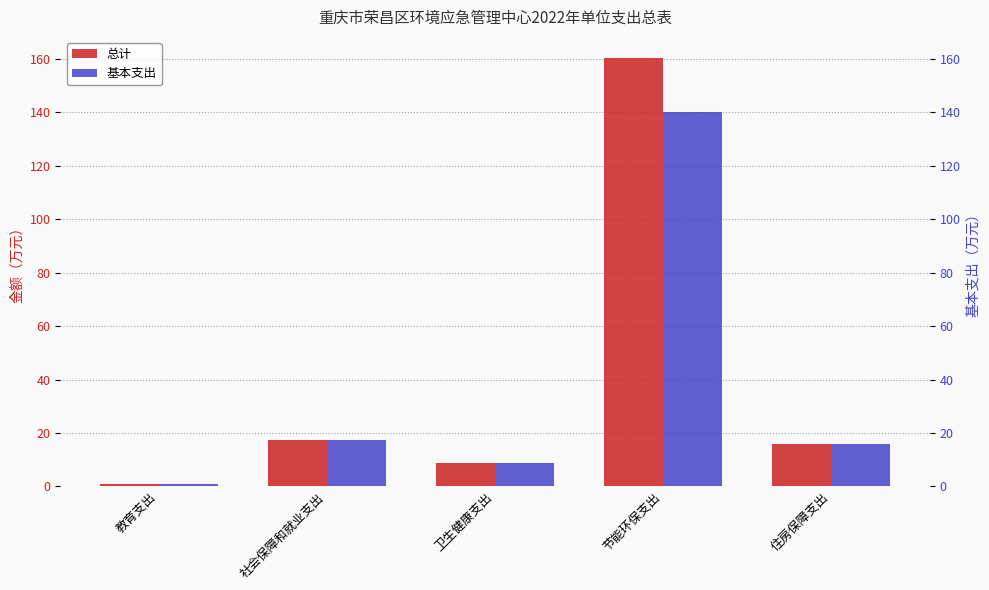

At how many categories does at least one series exceed 20?

1